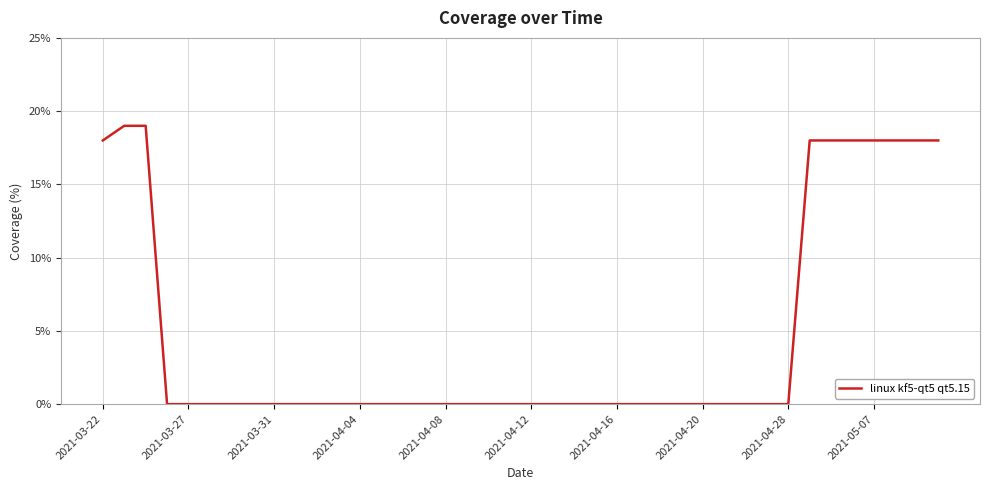

What is the average value?

5